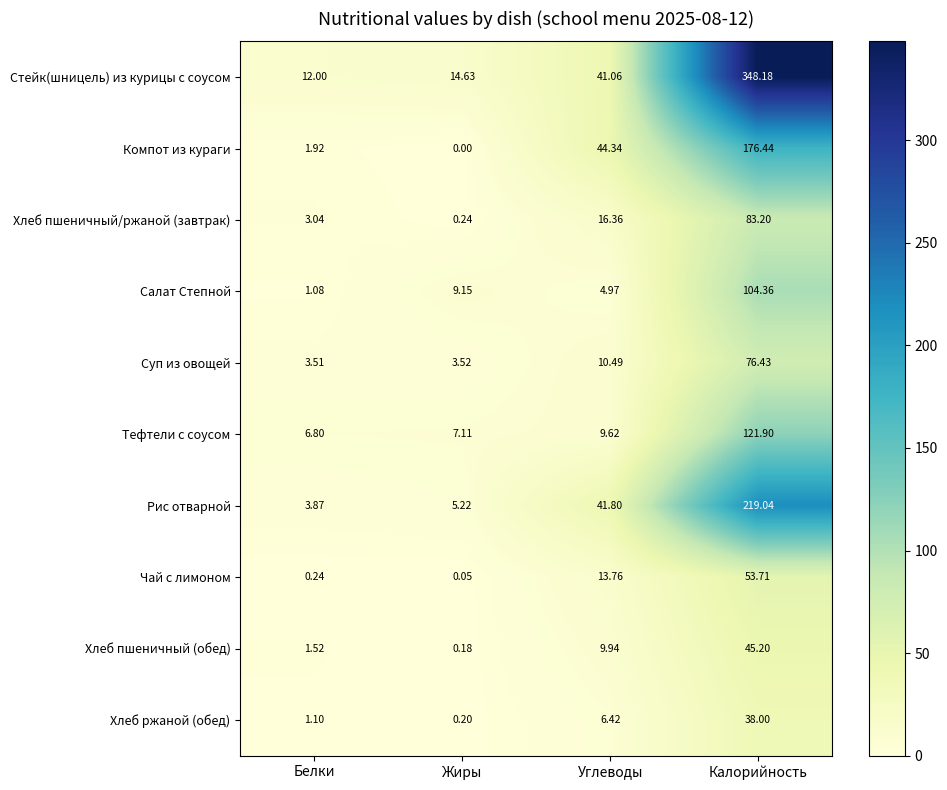

Rank the series at Белки from lowest to highest value.

Чай с лимоном, Салат Степной, Хлеб ржаной (обед), Хлеб пшеничный (обед), Компот из кураги, Хлеб пшеничный/ржаной (завтрак), Суп из овощей, Рис отварной, Тефтели с соусом, Стейк(шницель) из курицы с соусом